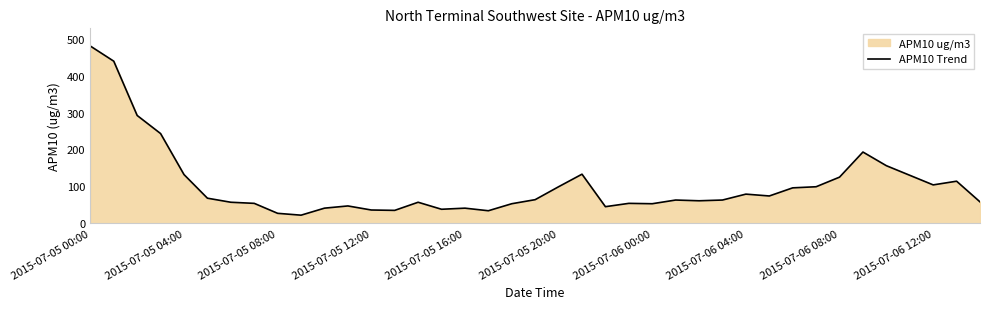

At which category does the chart reach its peak across all series?

2015-07-05 00:00